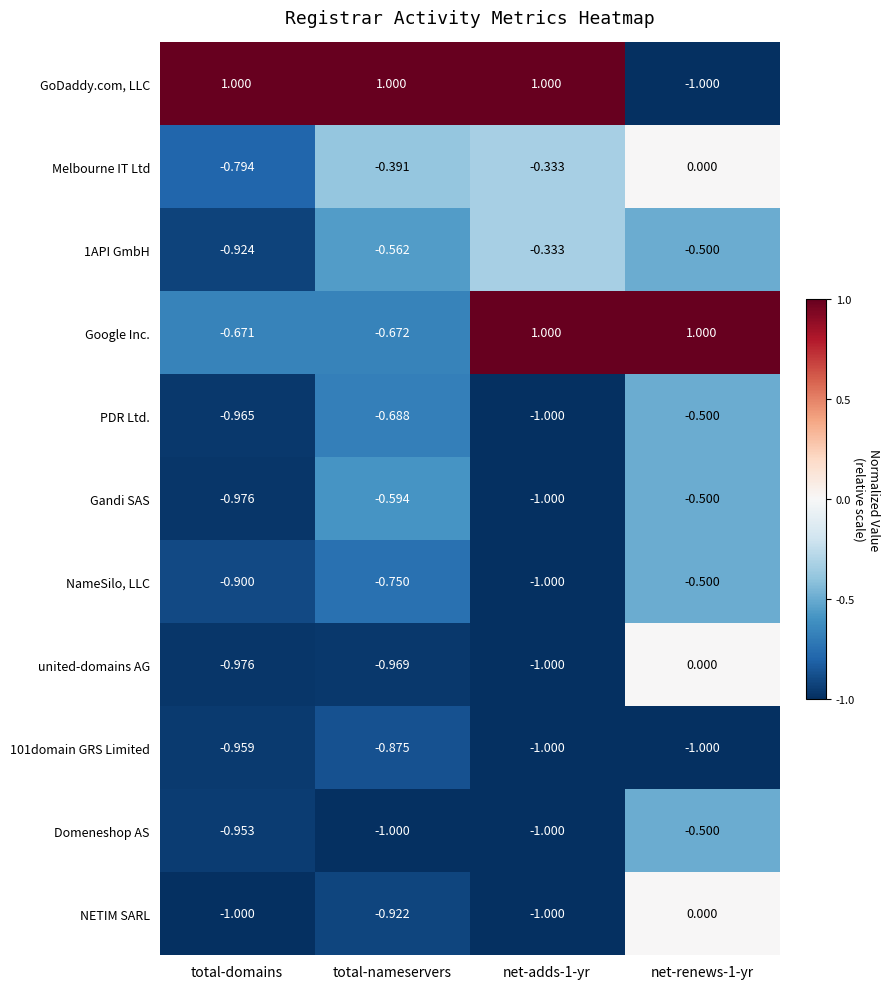

Which series has the widest spread of values?

GoDaddy.com, LLC